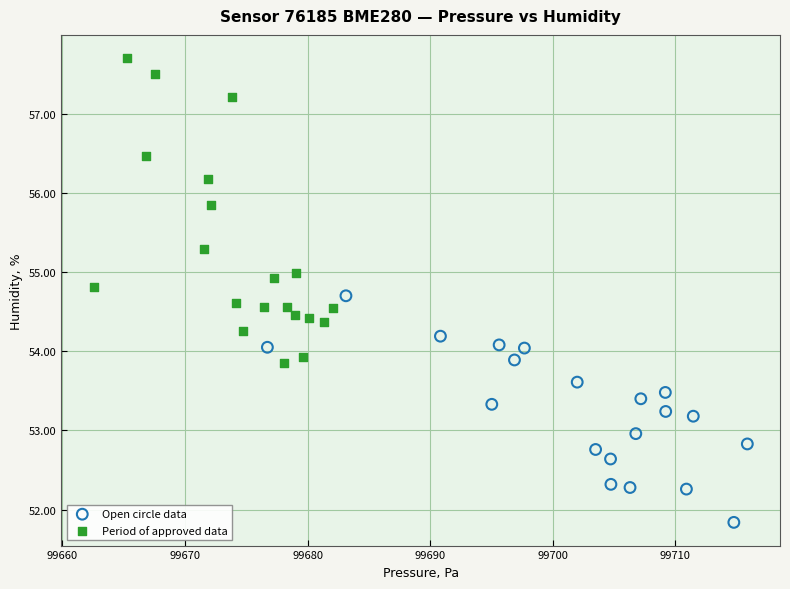

What are all the series names shown in the legend?

Open circle data, Period of approved data